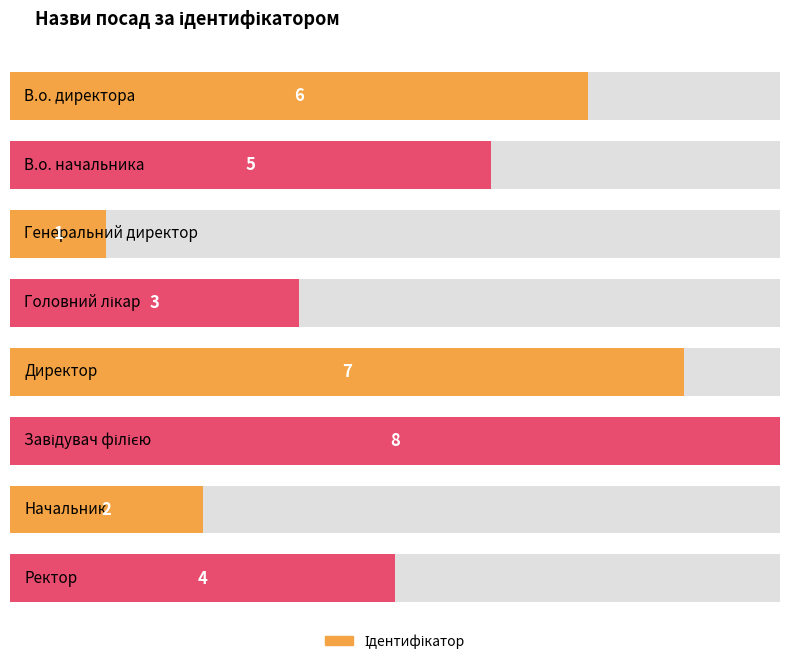

What is the sum of all values?

36